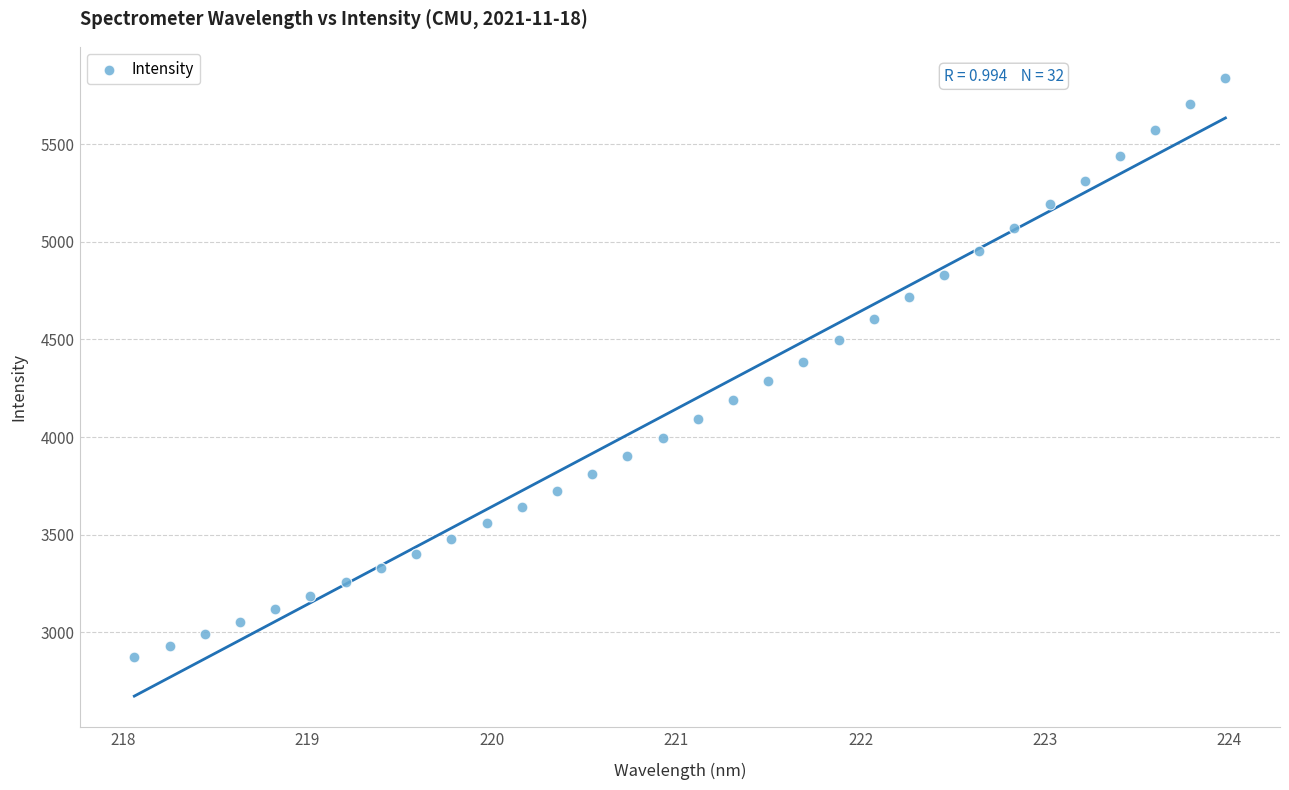

What is the range of Y values (max minus min)?

2969.9